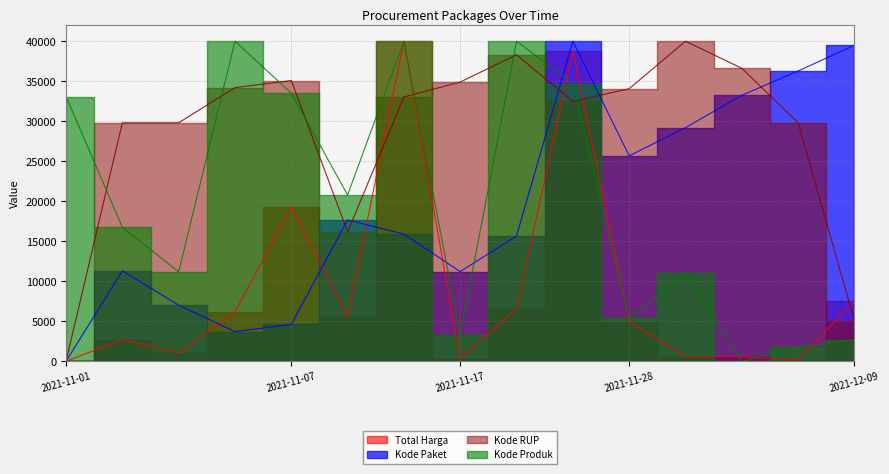

Reading left to right, what are all the values shown in this chart?

Total Harga: 0.0	2705.7	1064.7	6168.0	19316.4	5546.9	40000.0	294.0	6564.4	38747.4	4929.5	592.8	530.6	199.9	7479.8
Kode Paket: 0.0	11308.1	7011.7	3709.7	4608.9	17673.5	15885.0	11213.1	15669.2	40000.0	25672.4	29200.0	33238.7	36282.3	39487.0
Kode RUP: 0.0	29804.6	29804.6	34205.5	35086.3	16175.1	33036.0	34897.0	38305.3	32476.8	34065.9	40000.0	36617.1	29804.6	5066.5
Kode Produk: 33089.7	16758.5	11169.8	40000.0	33510.6	20779.1	39971.8	3266.7	39999.3	34709.6	5415.0	11021.4	0.0	1762.0	2706.6